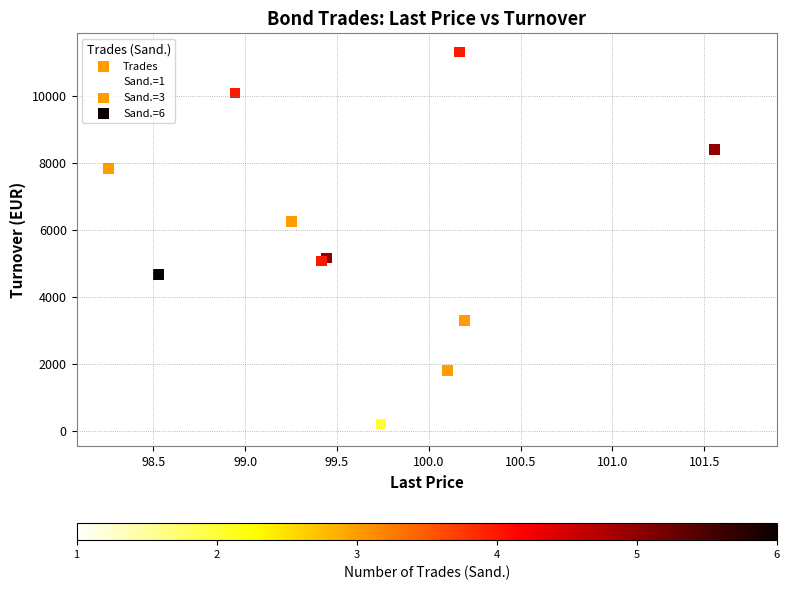

What Y value in the scatter plot is closest to 5708?

5364.5